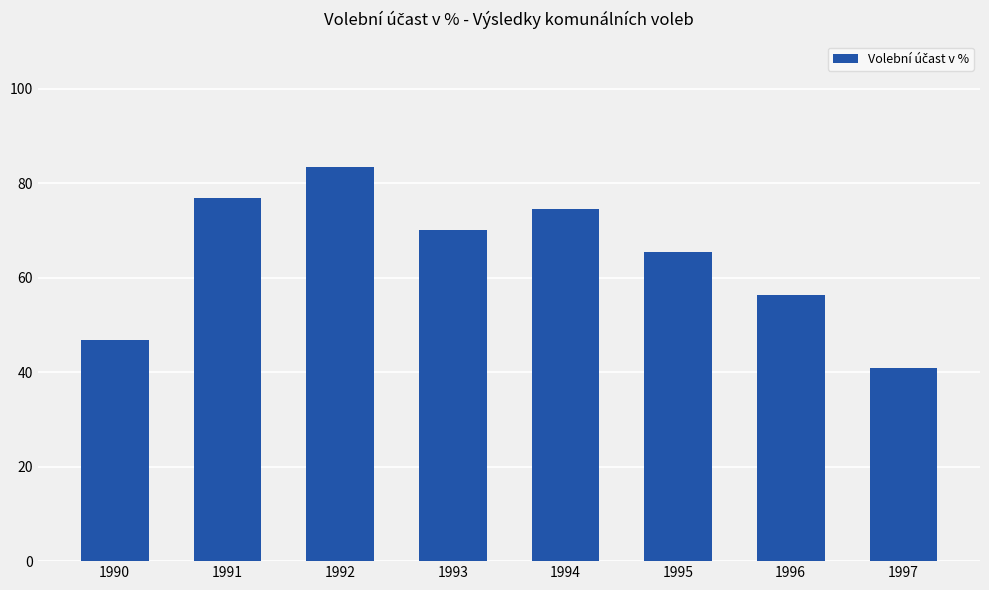

What is the difference between the values at 1994 and 1992?

8.9